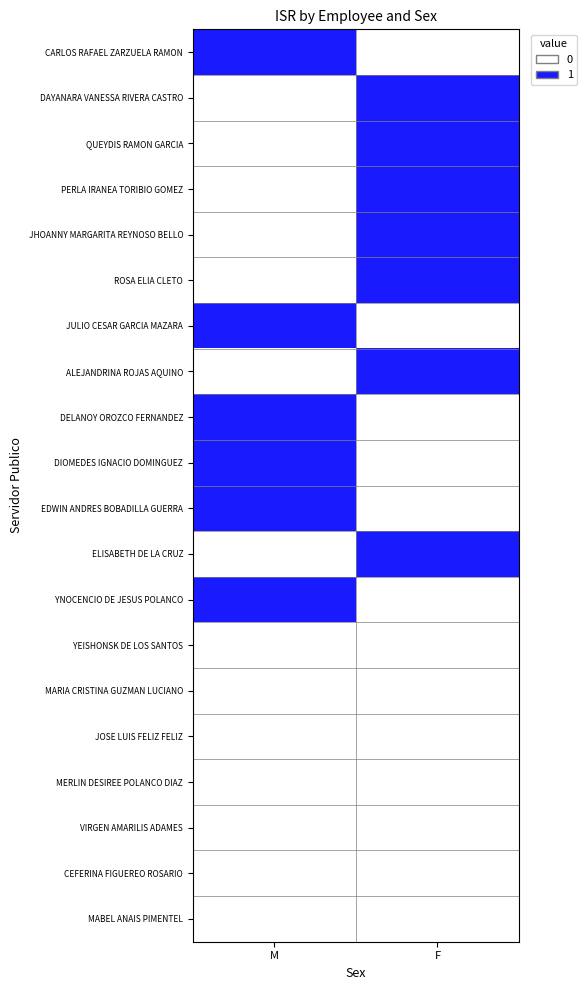

At which category is the sum across all series the highest?

F